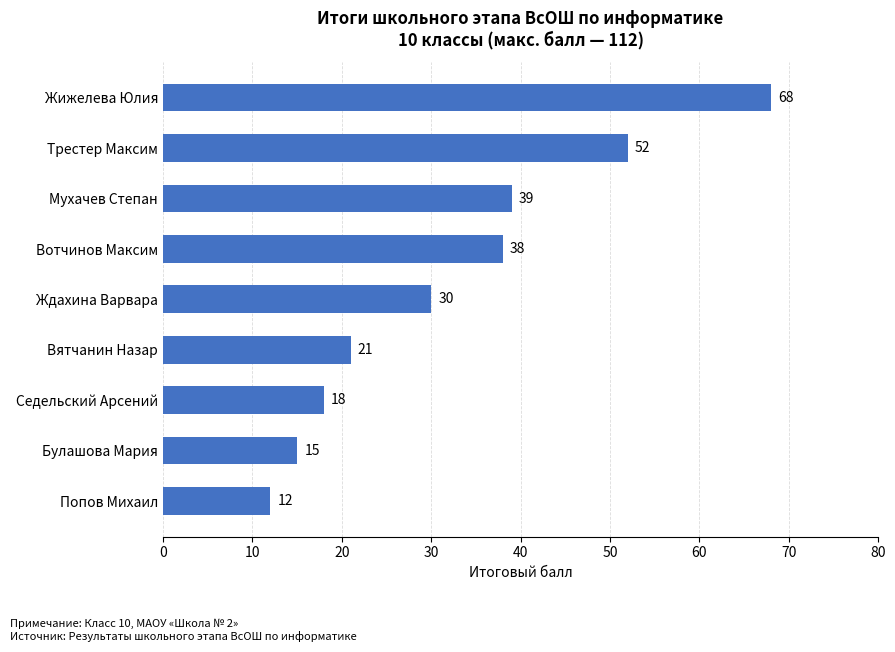

Reading top to bottom, list all the values displayed in this chart.

Жижелева Юлия=68	Трестер Максим=52	Мухачев Степан=39	Вотчинов Максим=38	Ждахина Варвара=30	Вятчанин Назар=21	Седельский Арсений=18	Булашова Мария=15	Попов Михаил=12